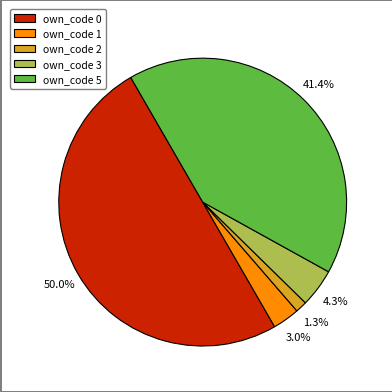

Which has a higher value, own_code 5 or own_code 0?

own_code 0